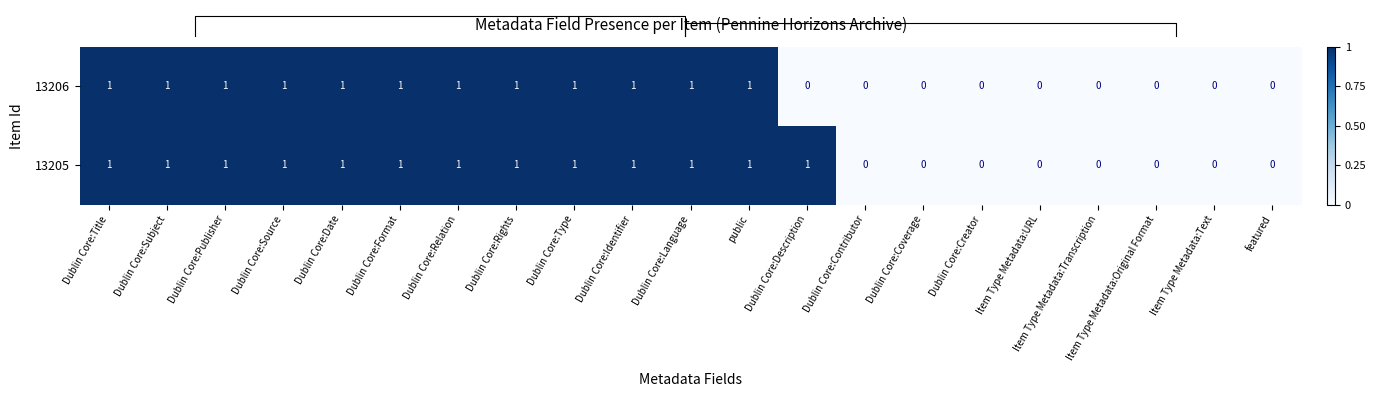

How many values in 13206 are above zero?

12